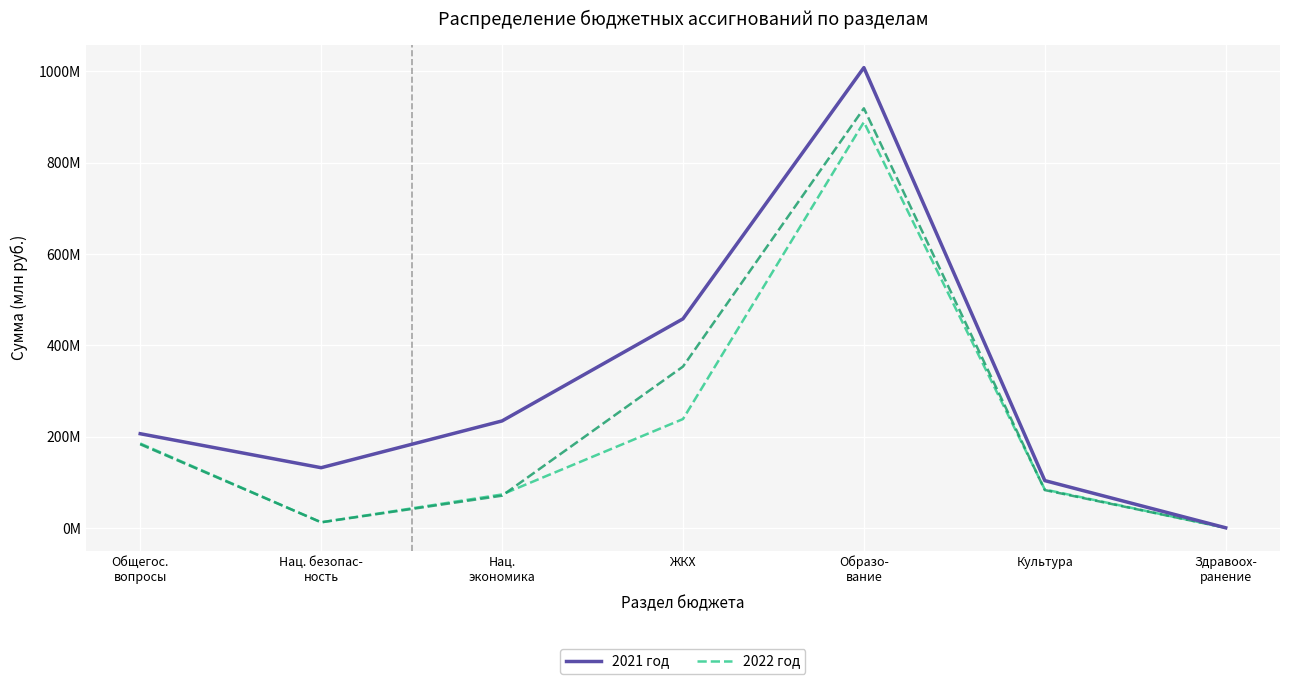

Between ЖКХ and Образо-
вание, which series saw the biggest shift?

2022 год